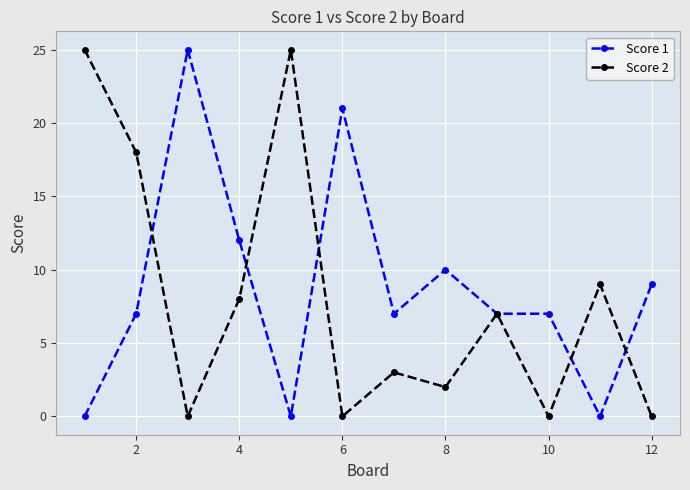

How many data points does each series have?

12